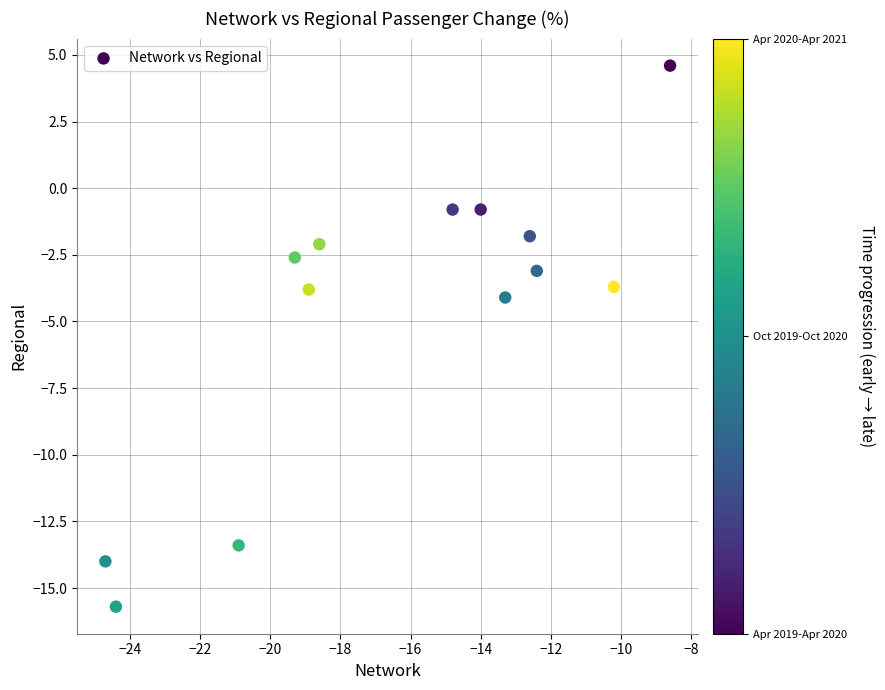

What Y value in the scatter plot is closest to -5?

-4.1